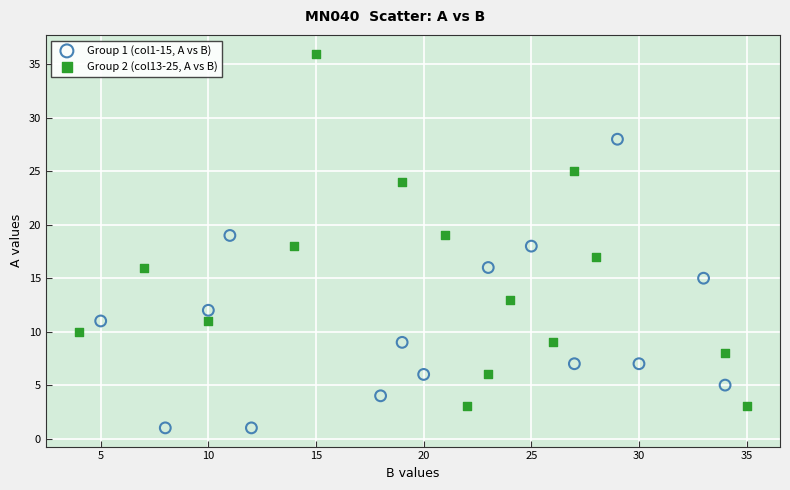

Which series contains the lowest Y value?

Group 1 (col1-15, A vs B)